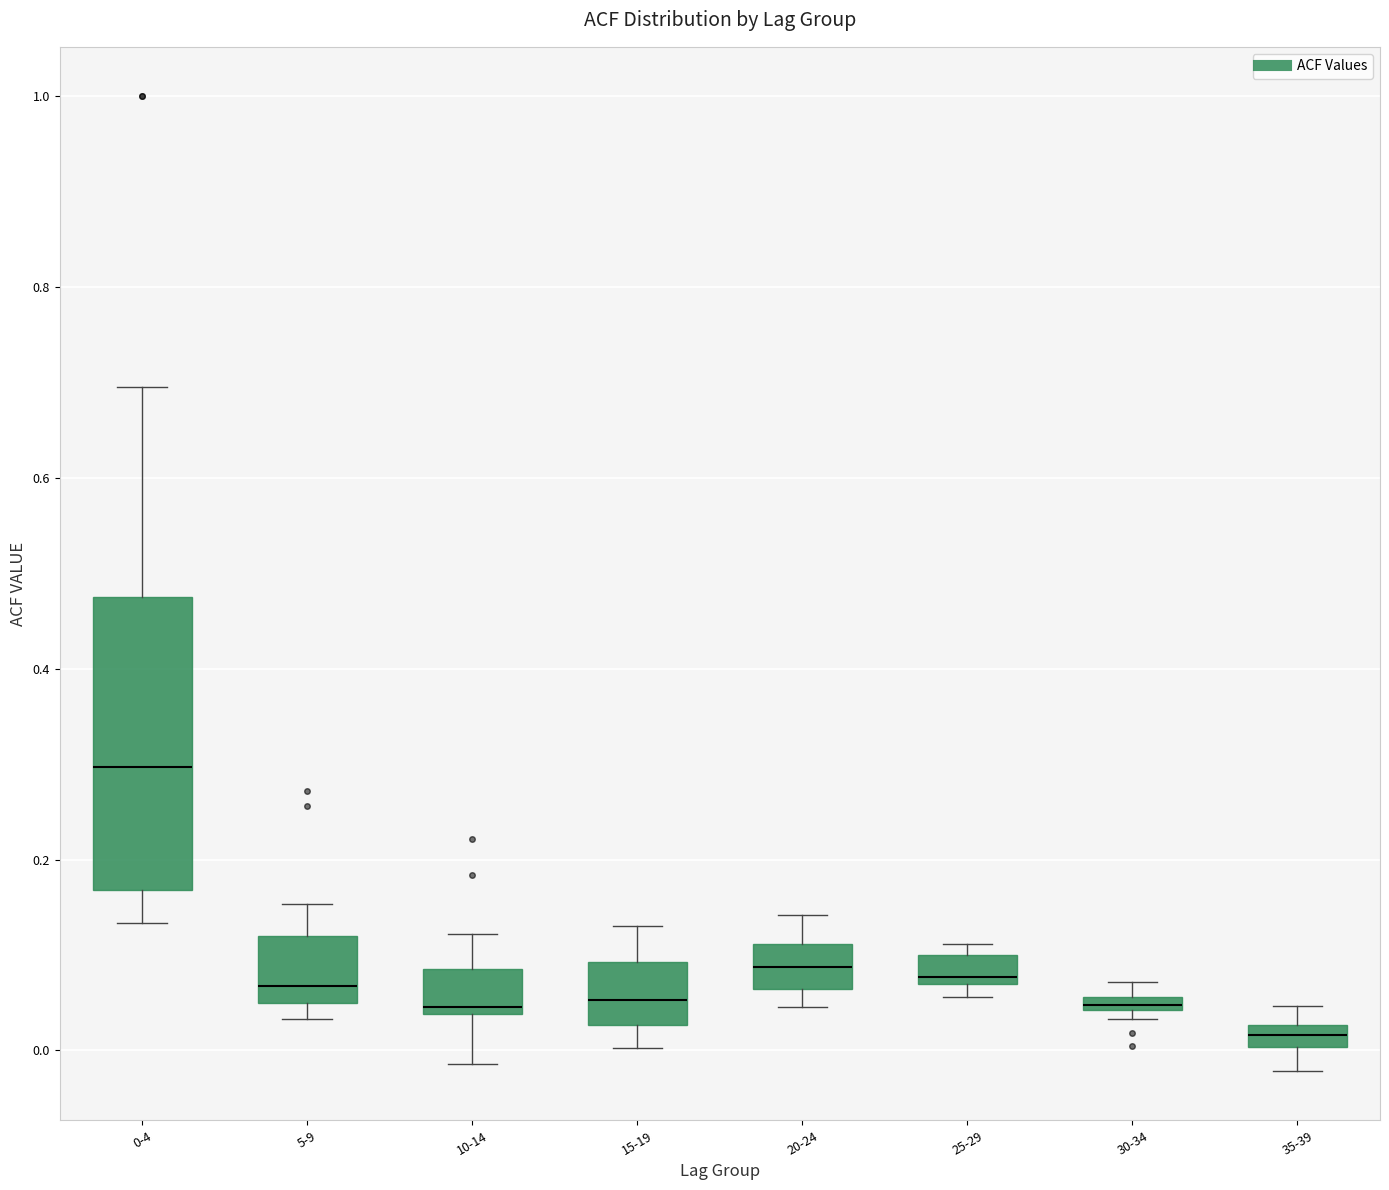

Which box's median line is the highest?

0-4